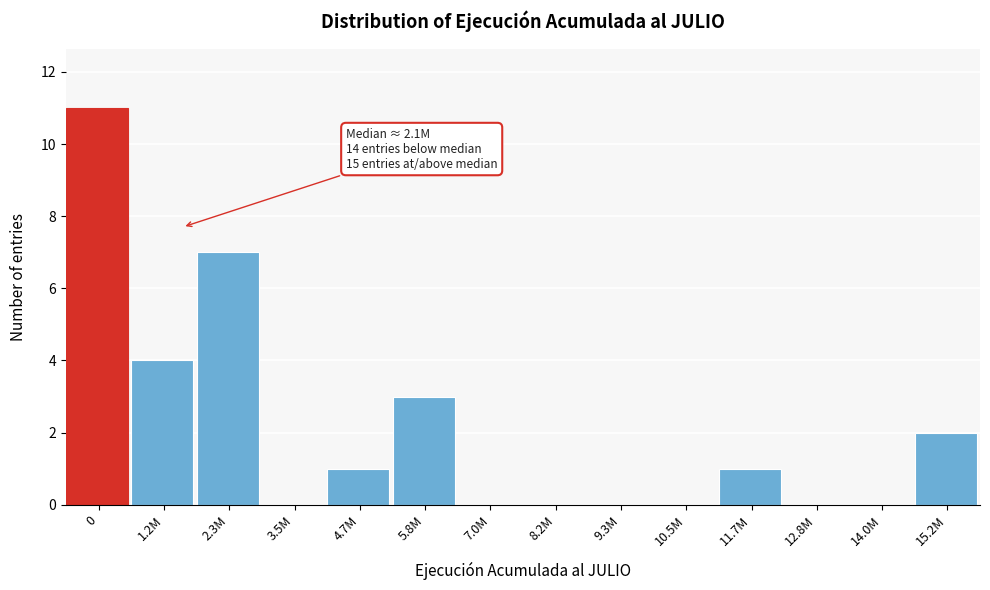

Reading right to left, transcribe all the data shown in this chart.

15.2M=2	14.0M=0	12.8M=0	11.7M=1	10.5M=0	9.3M=0	8.2M=0	7.0M=0	5.8M=3	4.7M=1	3.5M=0	2.3M=7	1.2M=4	0=11